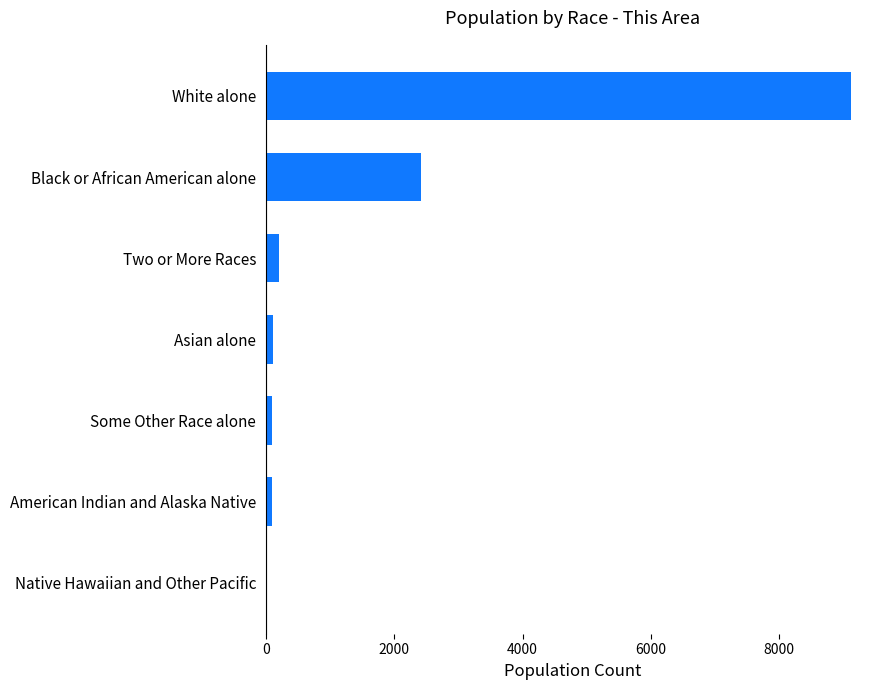

What is the sum of all values?

12045